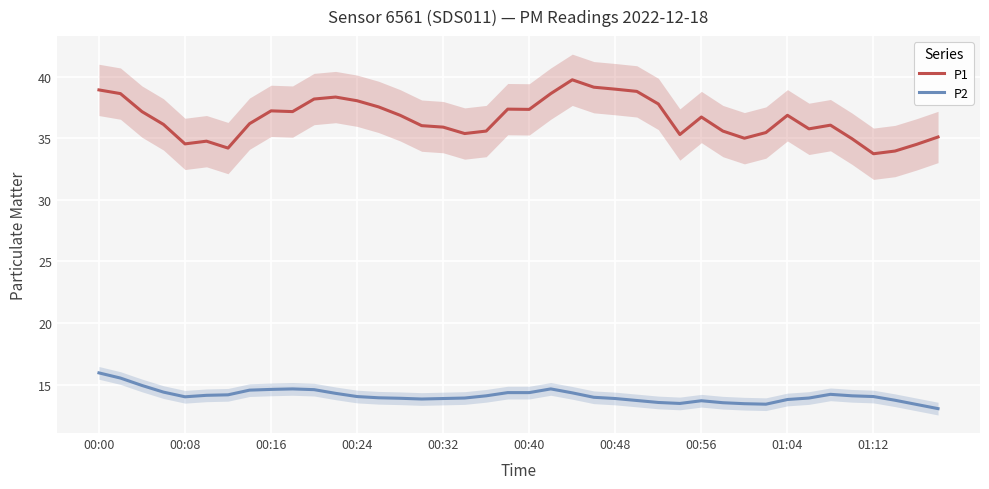

The value of P1 at 00:48 is 64.5. True or false?

False